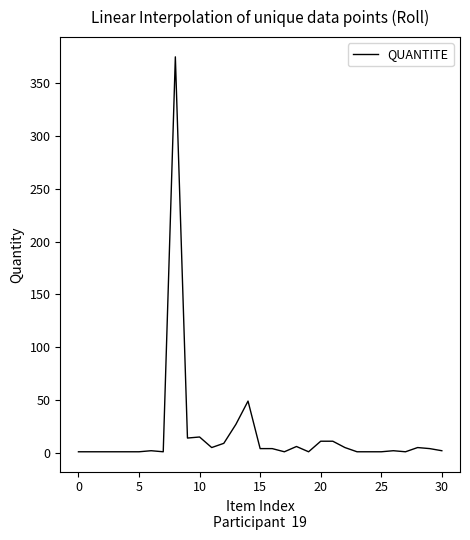

What is the greatest value displayed?

375